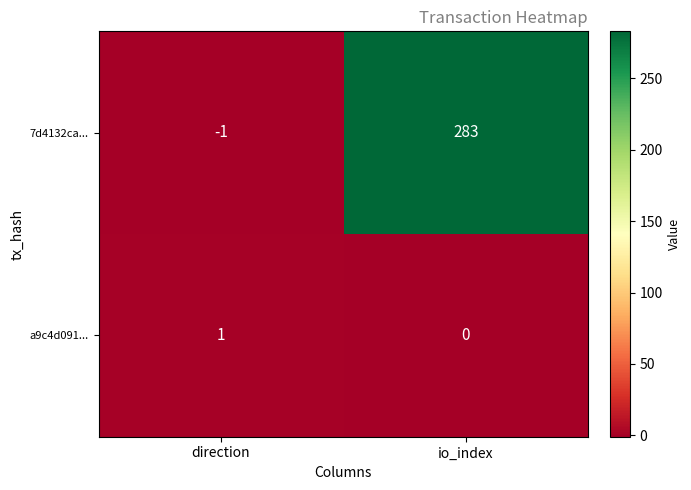

What is the maximum value shown in the chart?

283